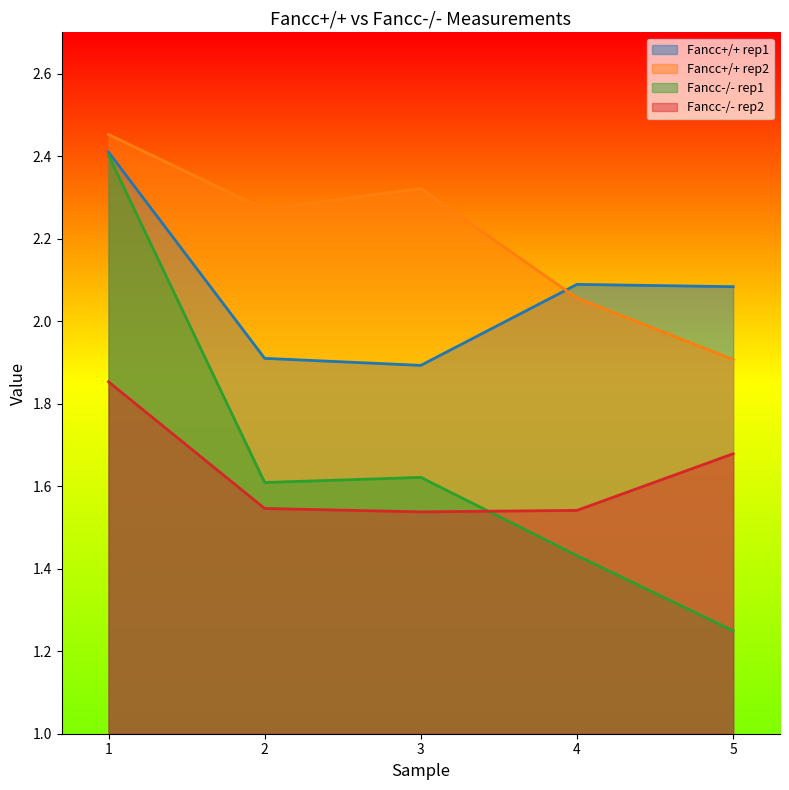

What is the sum of all Fancc+/+ rep2 values?

11.0